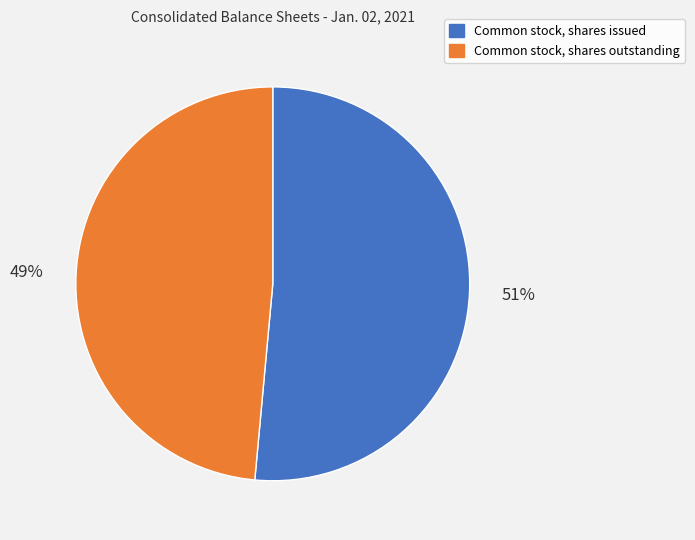

True or false: Common stock, shares outstanding accounts for 38% of the total.

False